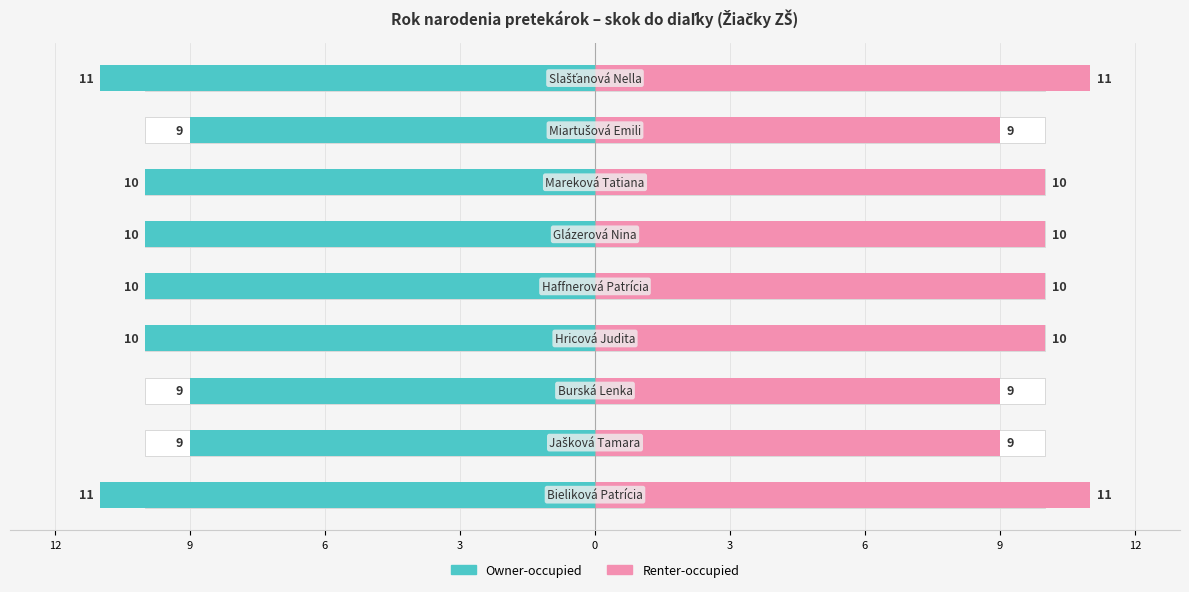

Where does the Naroden (Owner-occupied style) series first go above -10?

9